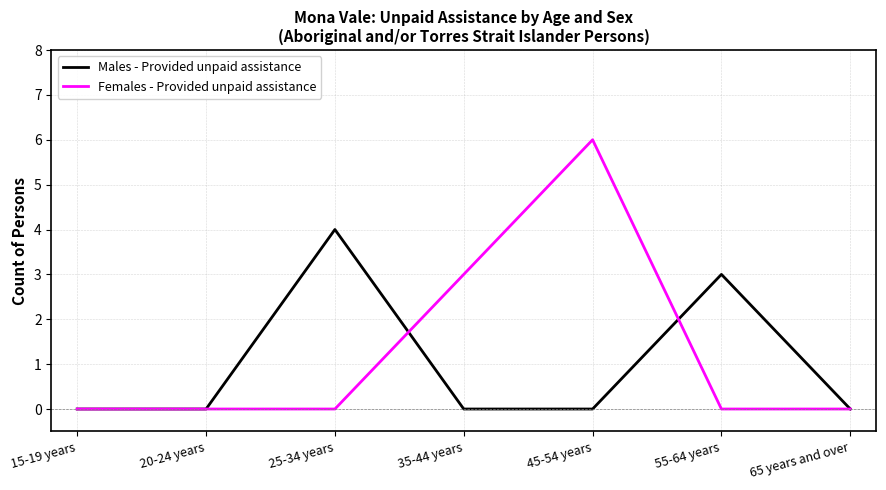

How many lines are shown in the chart?

2